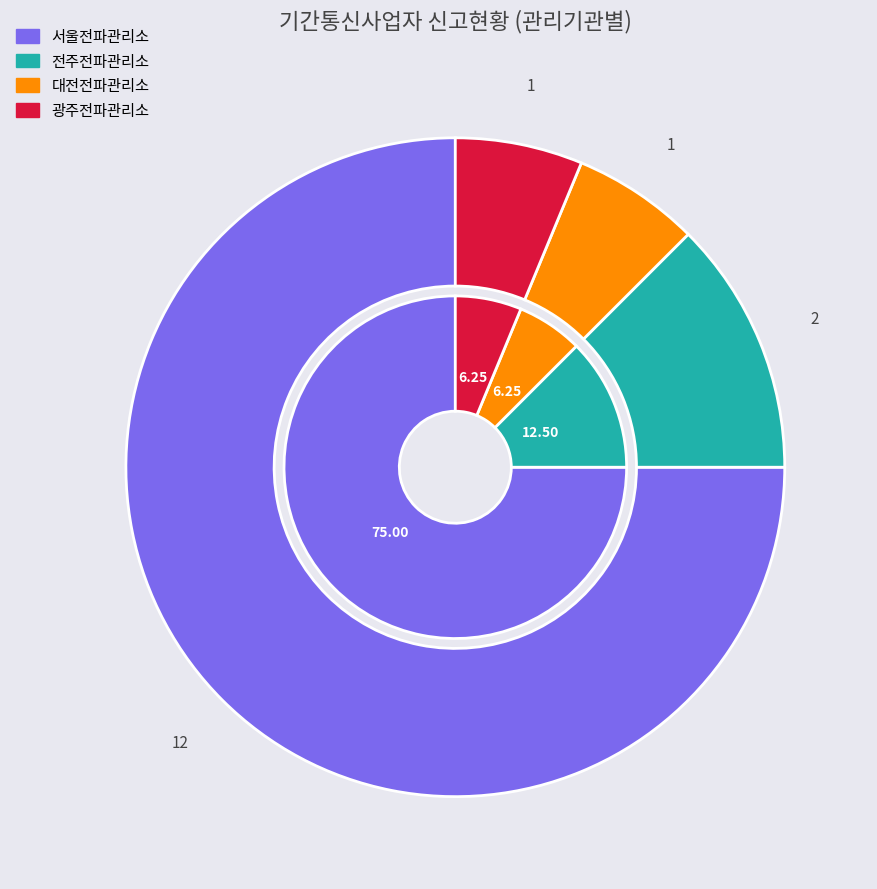

How many slices are in this pie chart?

4